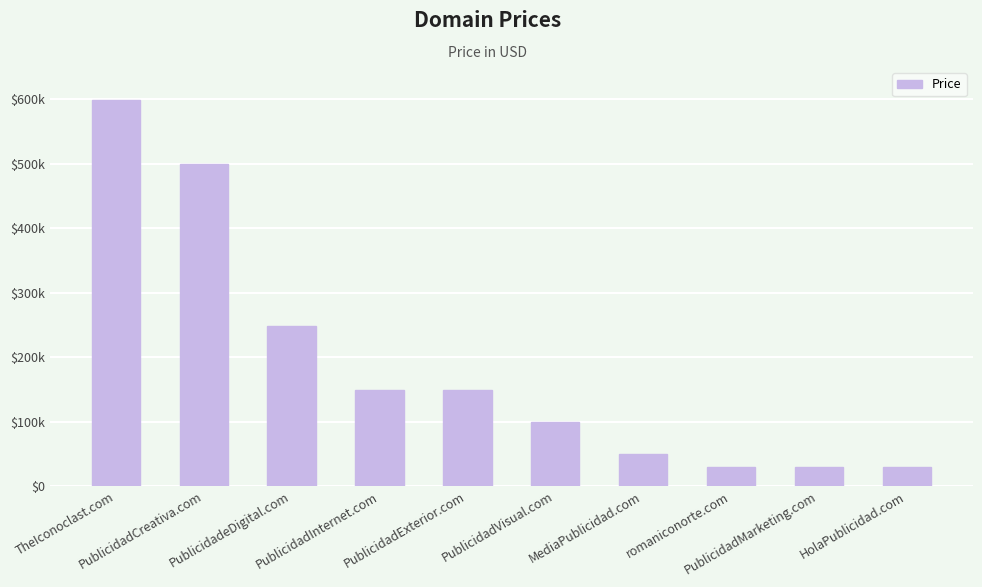

What is the label of the 10th bar from the right?

TheIconoclast.com